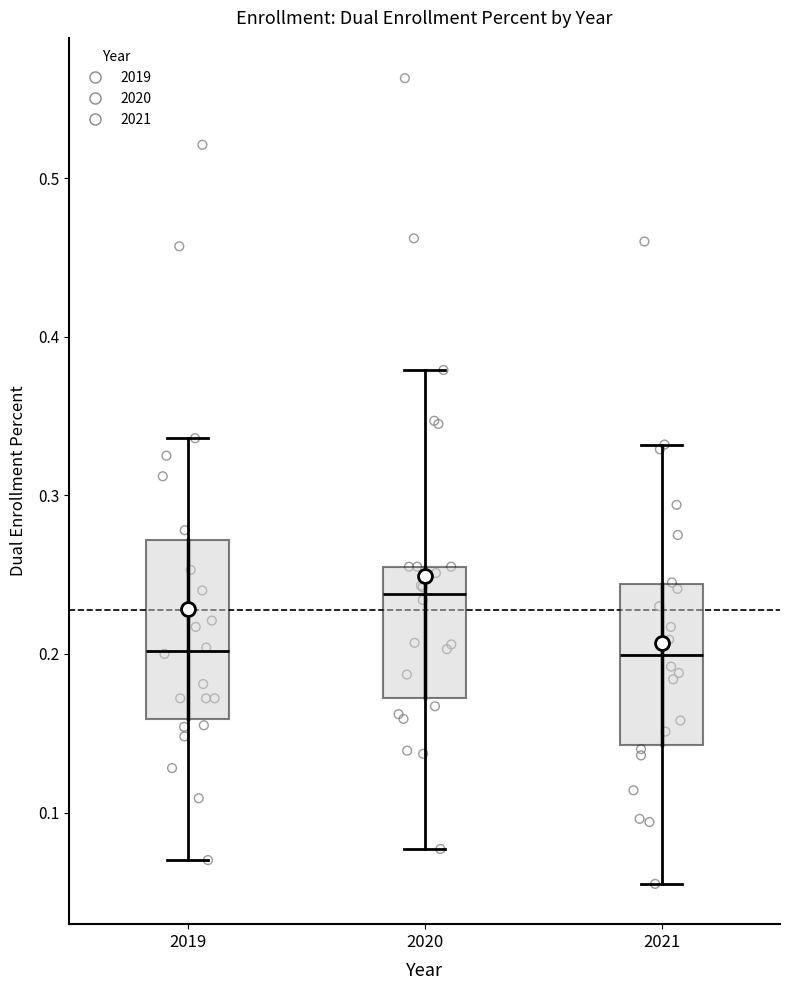

Reading left to right, read every box against the y-axis: the position of its median line, the range the box covers, and the ends of its whiskers. The values are not printed on the chart, so give them approximately, as read against the axis.

2019: median 0.20, box 0.16 to 0.27, whiskers 0.07 to 0.34
2020: median 0.24, box 0.17 to 0.26, whiskers 0.08 to 0.38
2021: median 0.20, box 0.14 to 0.24, whiskers 0.06 to 0.33